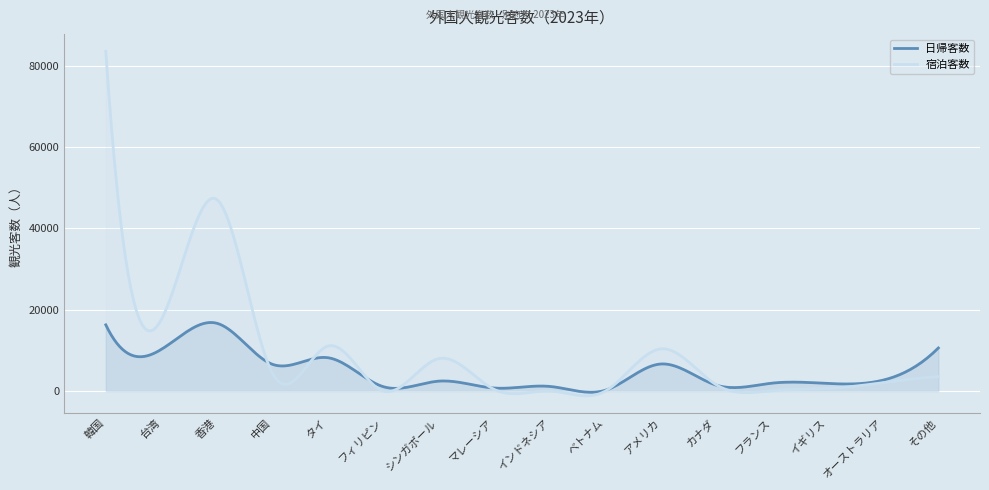

What position from the left is 台湾?

2